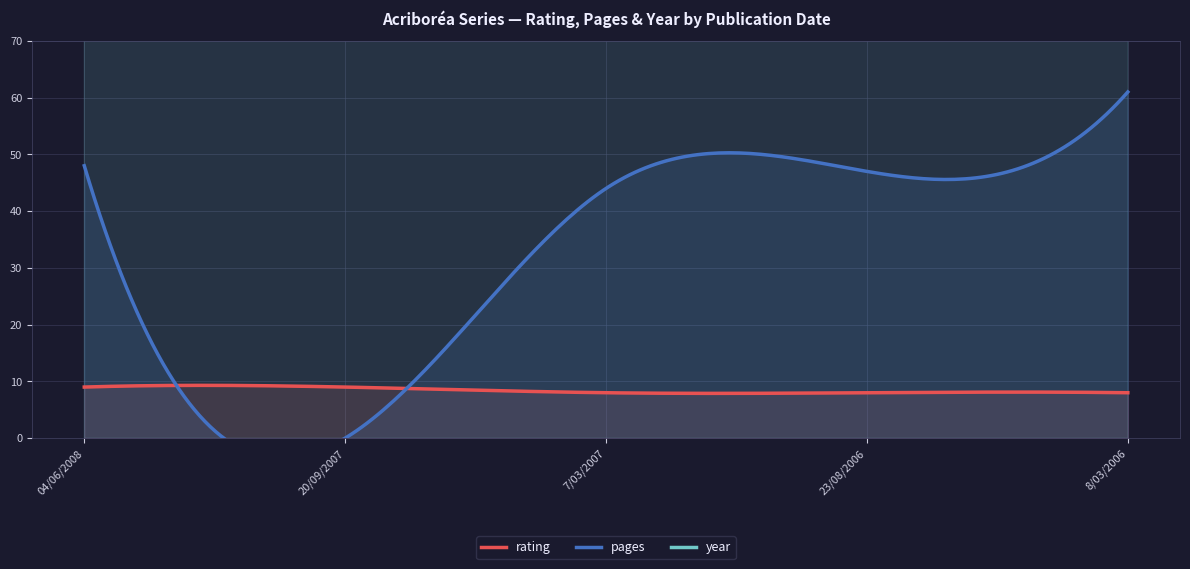

Rank the categories by rating value from highest to lowest.

04/06/2008, 20/09/2007, 7/03/2007, 23/08/2006, 8/03/2006